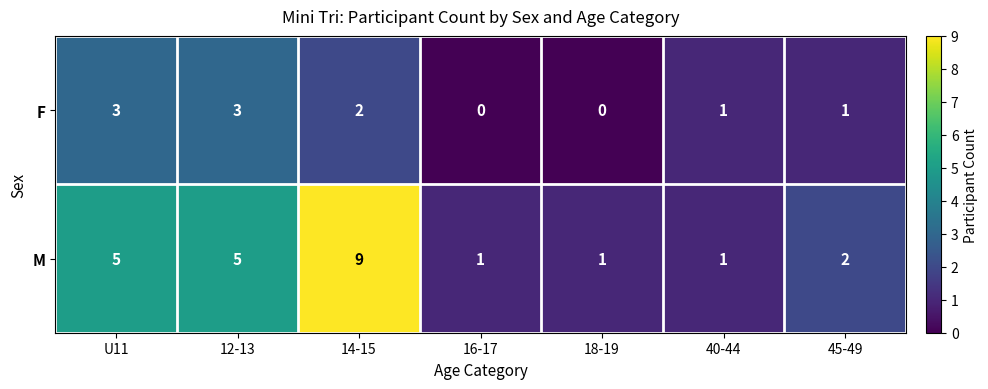

Which series has the largest range (max minus min)?

M